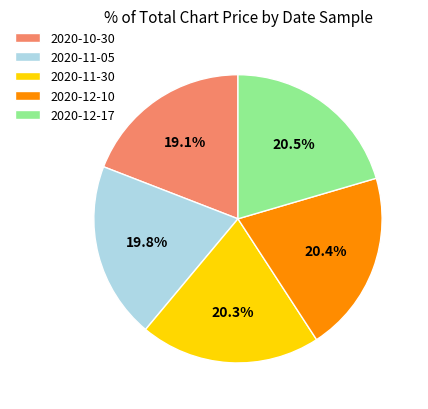

Approximately how many times larger is the value at 2020-10-30 compared to 2020-11-30?

0.9